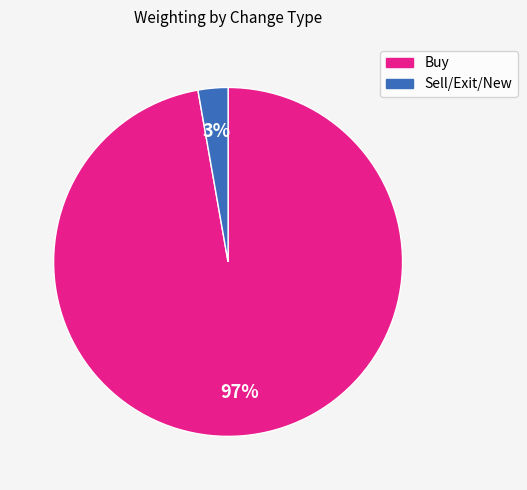

Is there a majority slice in this chart?

Yes